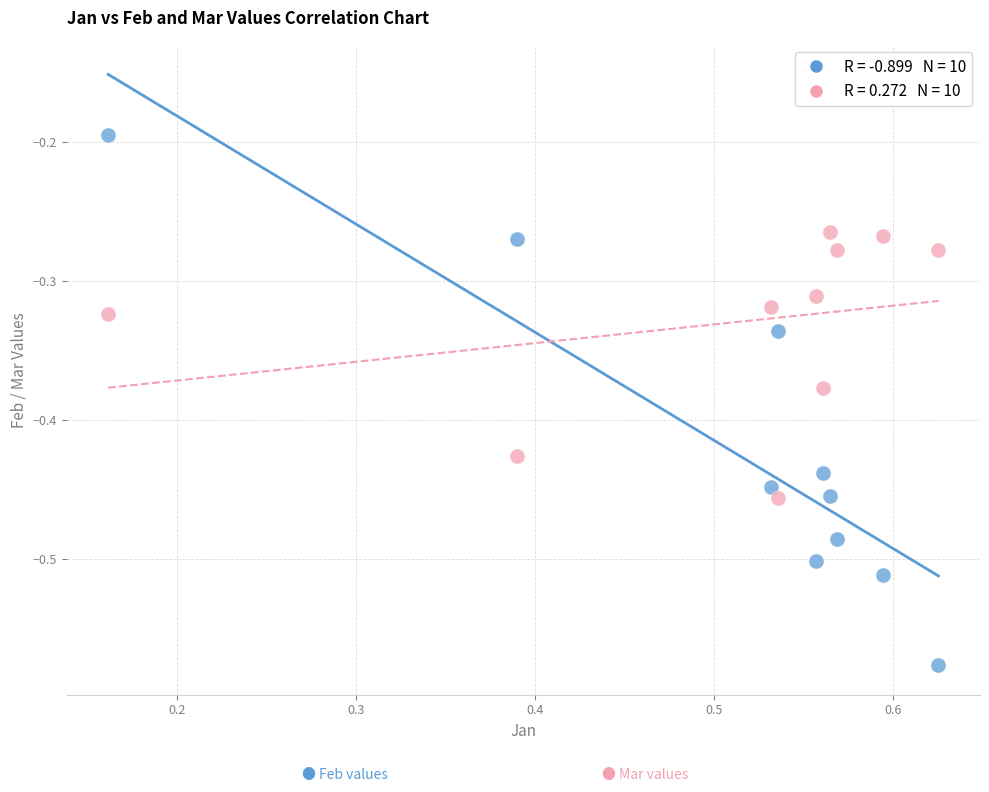

Across all data points, what is the range of X values (max minus min)?

0.5